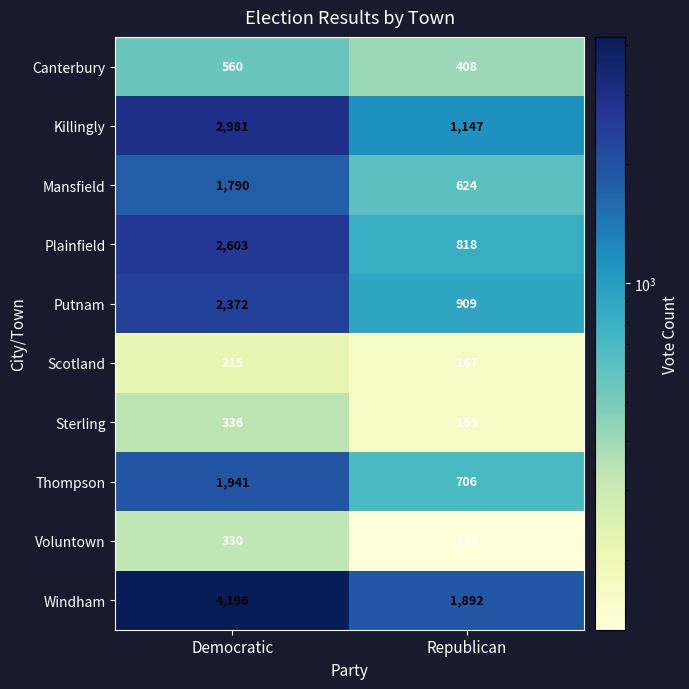

Reading left to right, transcribe all the data shown in this chart.

Canterbury: 560	408
Killingly: 2981	1147
Mansfield: 1790	624
Plainfield: 2603	818
Putnam: 2372	909
Scotland: 215	167
Sterling: 336	165
Thompson: 1941	706
Voluntown: 330	133
Windham: 4196	1892